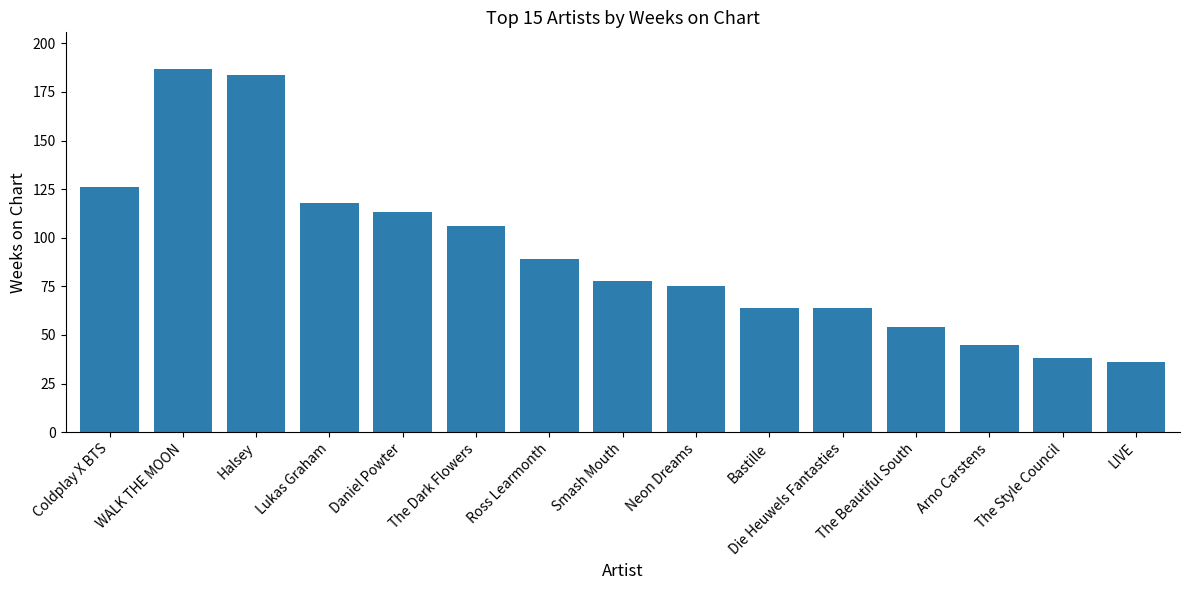

Does the chart contain stacked bars?

No